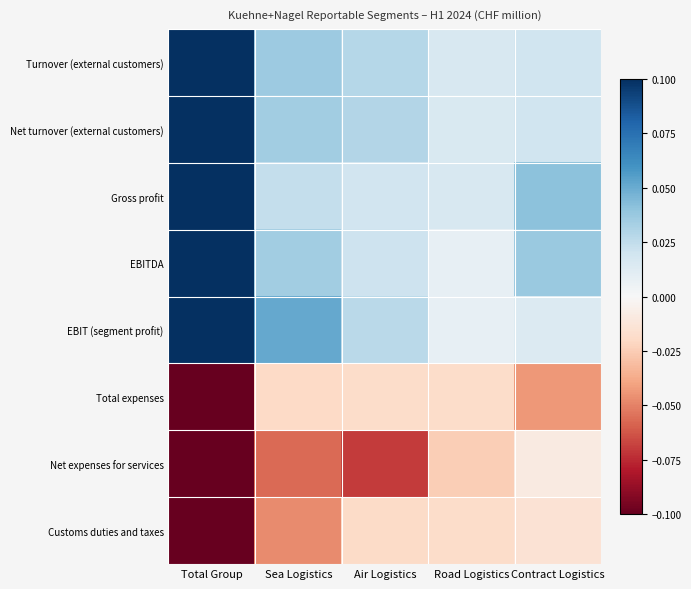

Which label corresponds to the smallest value in the chart?

Total Group